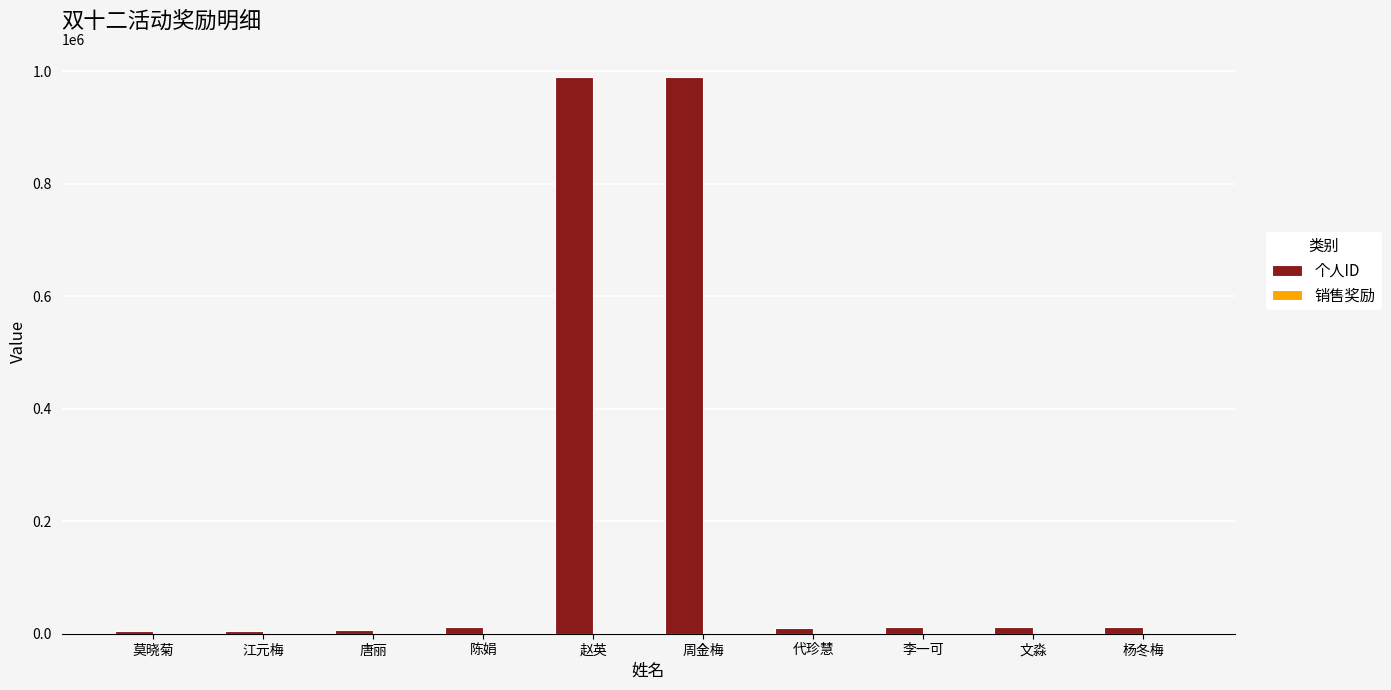

What is the greatest value displayed?

990451